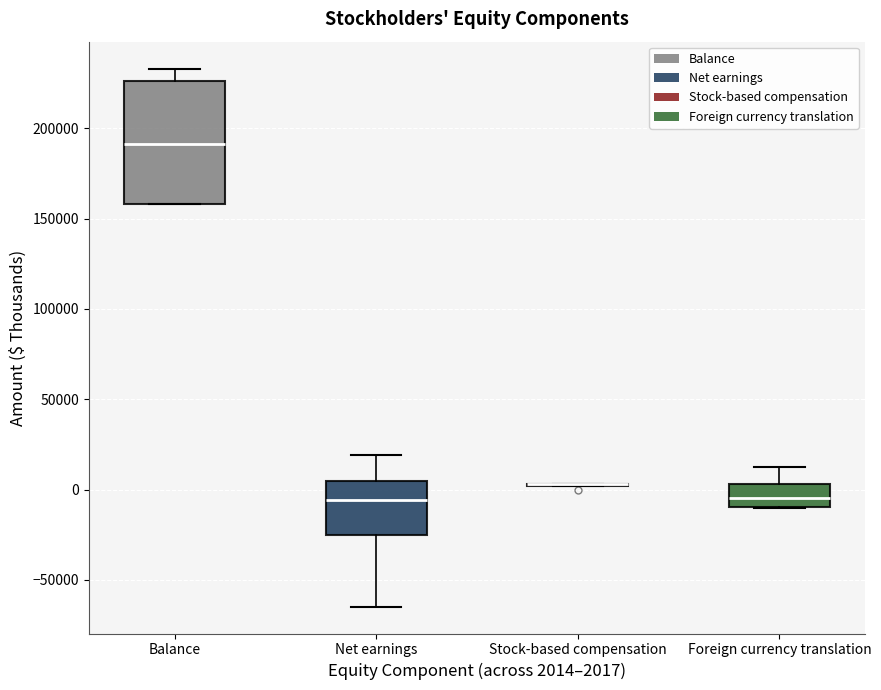

Comparing the boxes themselves (not the whiskers), which one is the tallest?

Balance